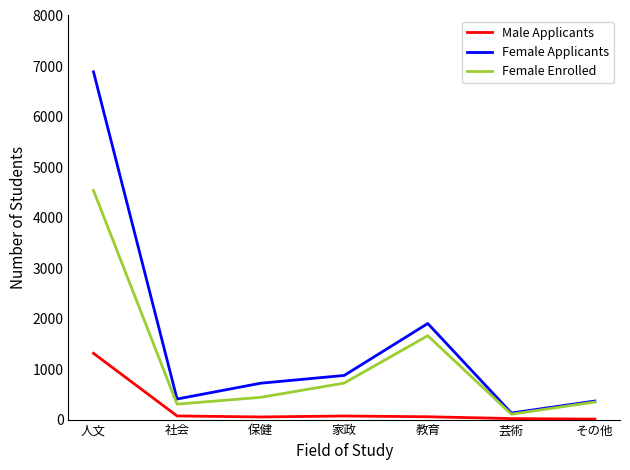

Which category has the highest value across all series?

人文